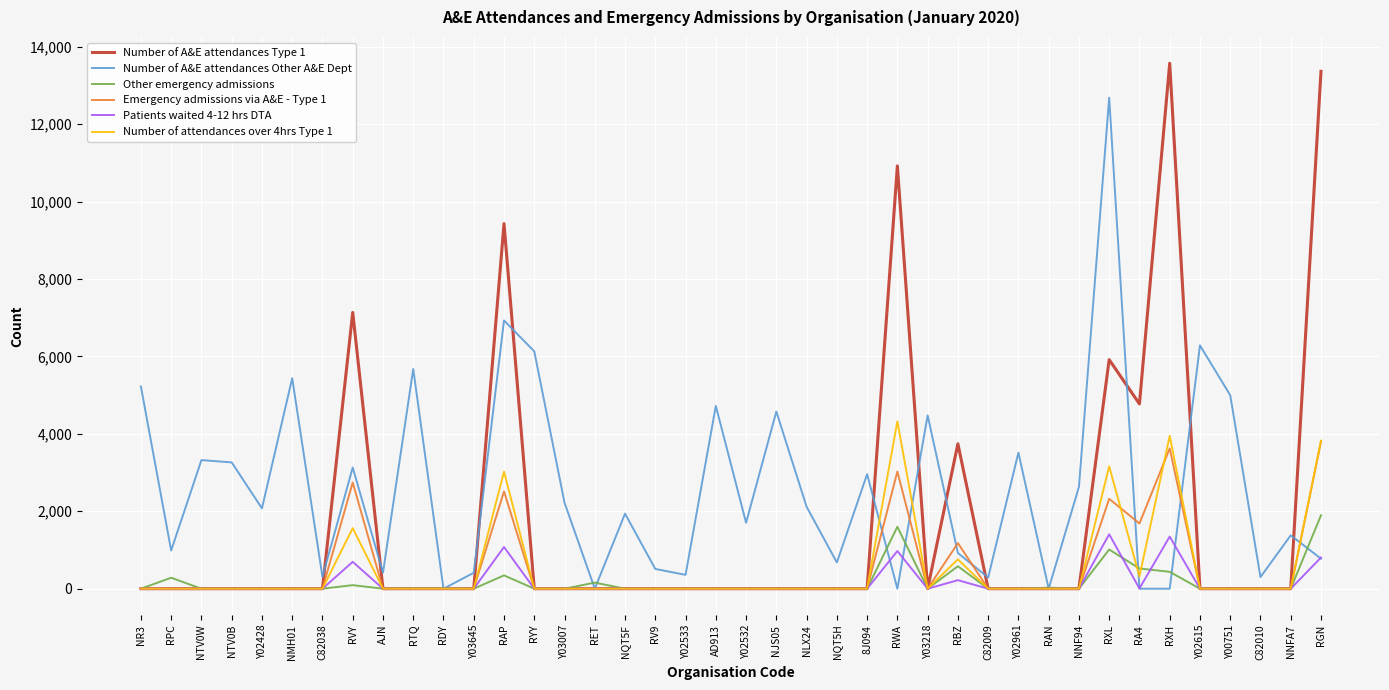

Is it true that Other emergency admissions equals 157 at RET?

True